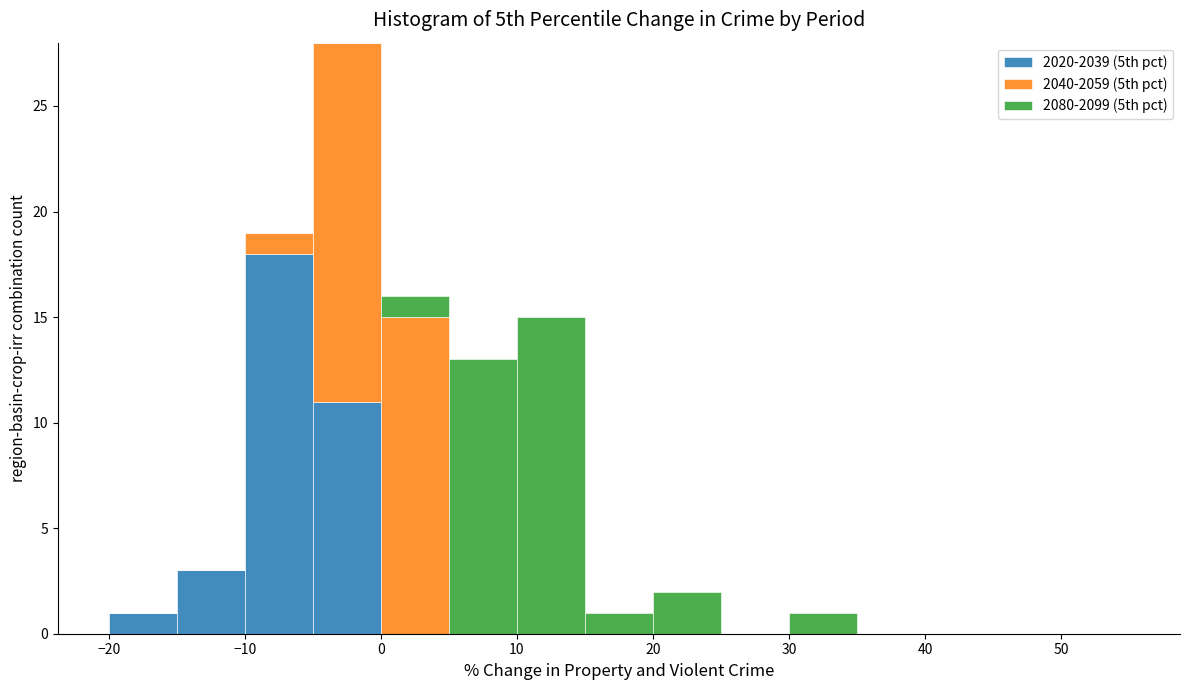

Reading left to right, list every stacked bar in this chart as the range it spans on the x-axis followed by its total height. The values are not printed on the chart, so give them approximately, as read against the axis.

-20 to -15: 1
-15 to -10: 3
-10 to -5: 19
-5 to 0: 28
0 to 5: 16
5 to 10: 13
10 to 15: 15
15 to 20: 1
20 to 25: 2
25 to 30: 0
30 to 35: 1
35 to 40: 0
40 to 45: 0
45 to 50: 0
50 to 55: 0